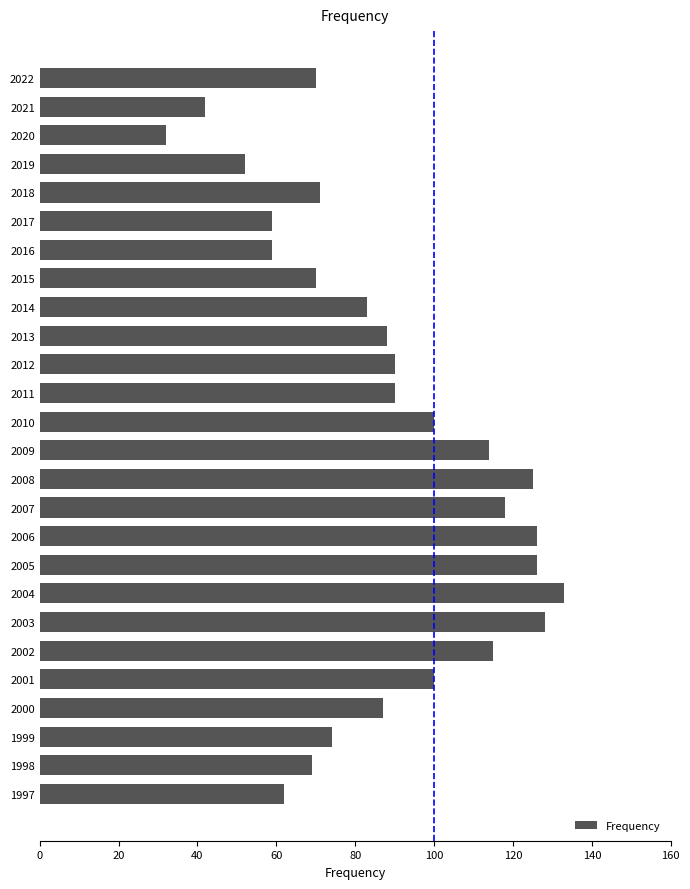

What is the change in value from 2014 to 2012?

+7